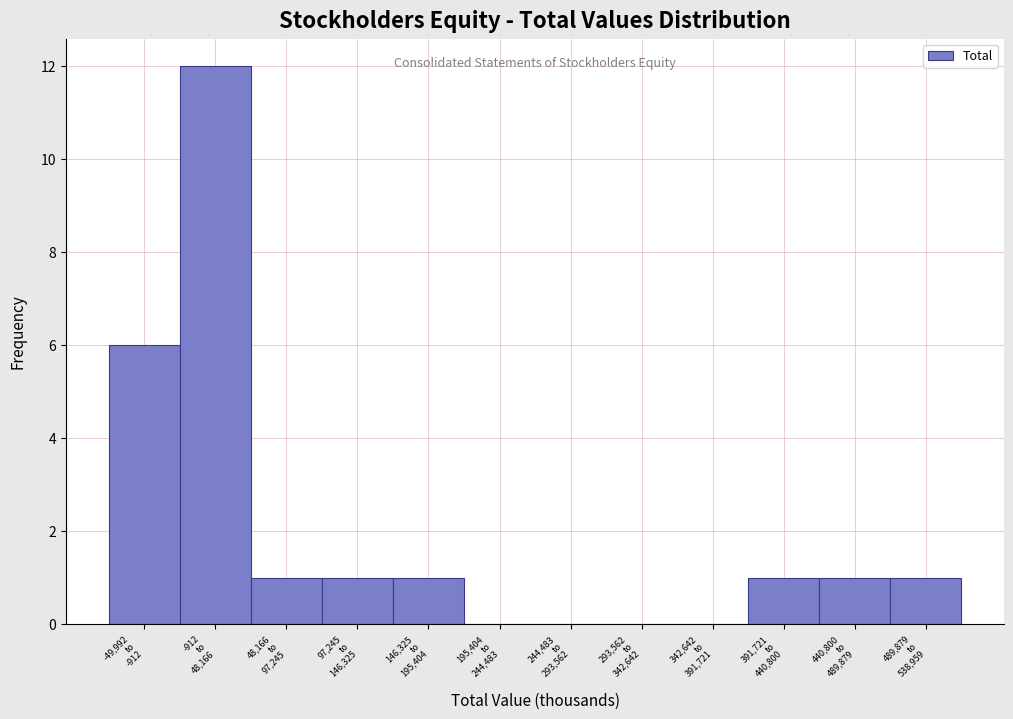

What is the sum of all values?

24